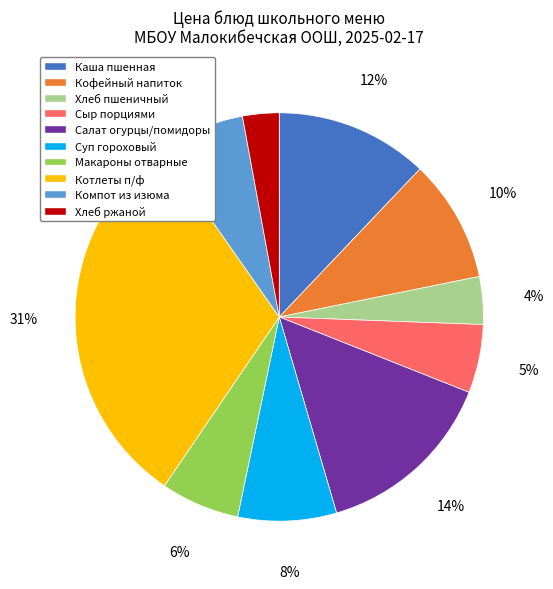

To the nearest percent, what is the difference between the largest and smallest slice percentages?

28%